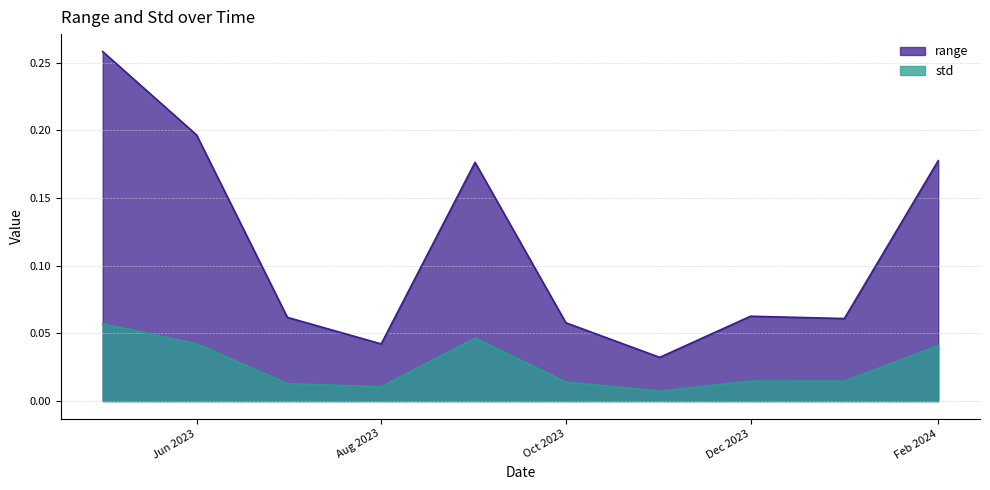

What is the label of the 9th point from the left?

2024-01-01